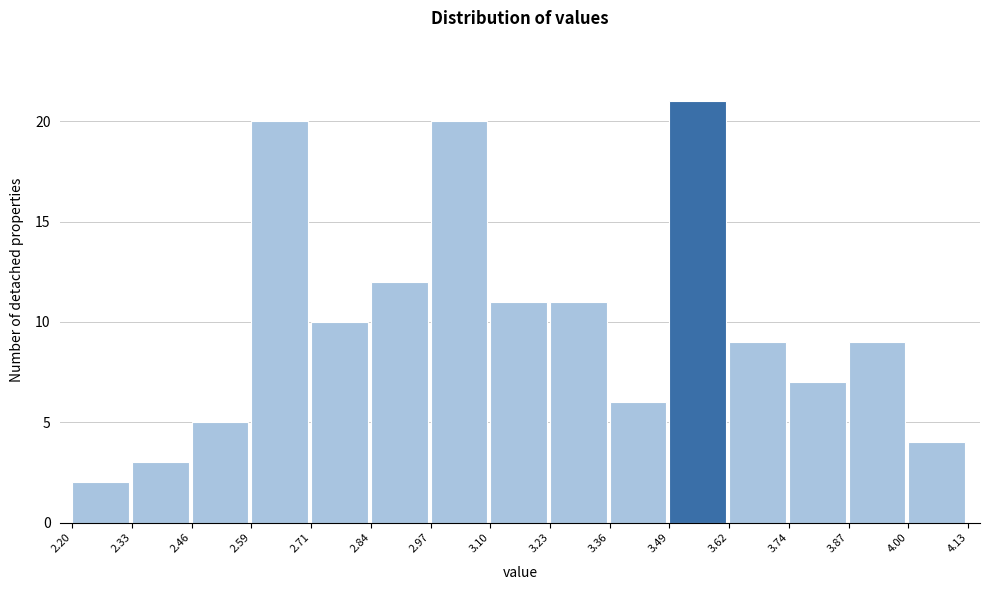

How tall is the bar that spans 2.46 to 2.59 on the x-axis? The values are not printed on the chart, so give them approximately, as read against the axis.

5